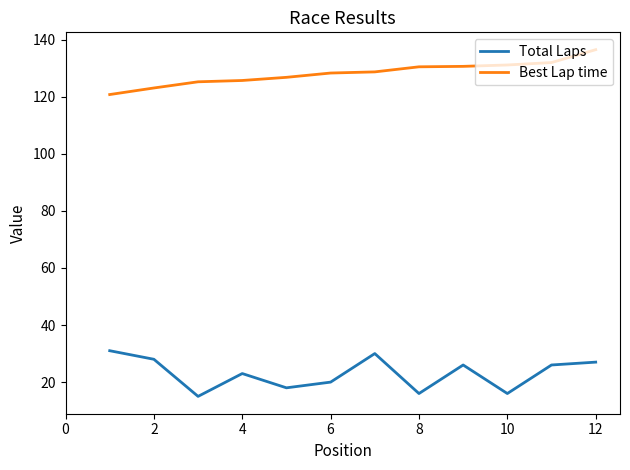

True or false: Total Laps and Best Lap time cross at least once.

False